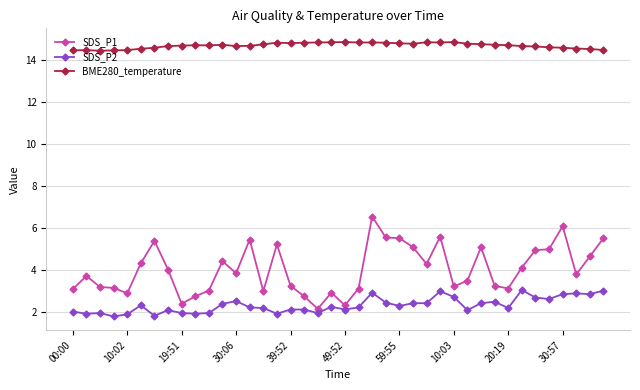

At how many categories does at least one series exceed 13?

40